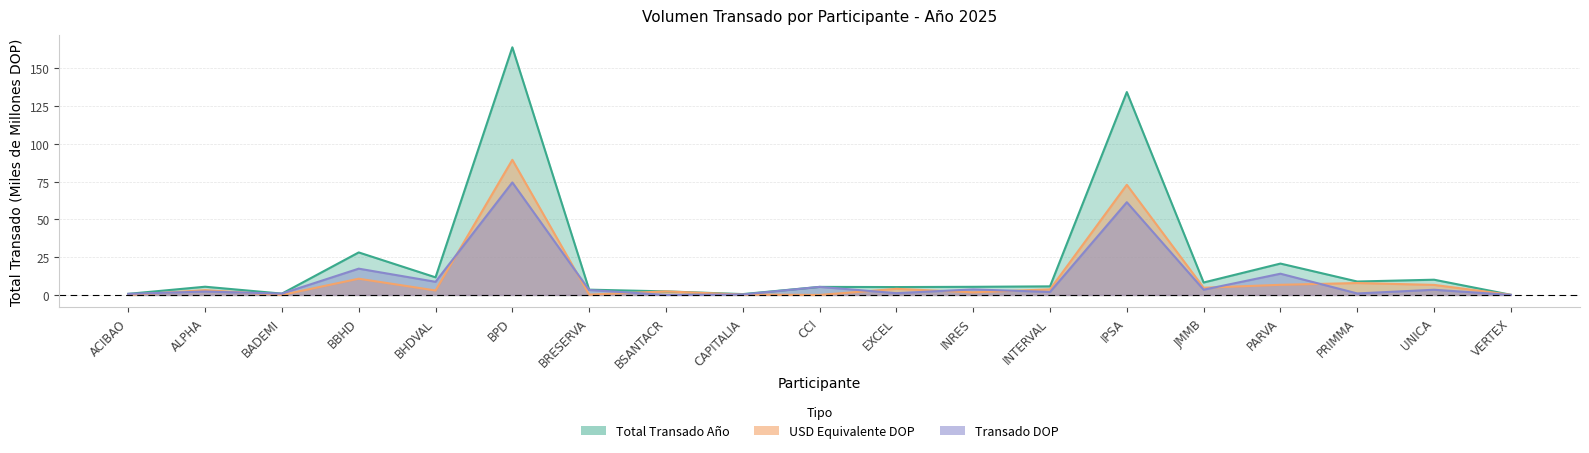

How many categories are shown in the chart?

19